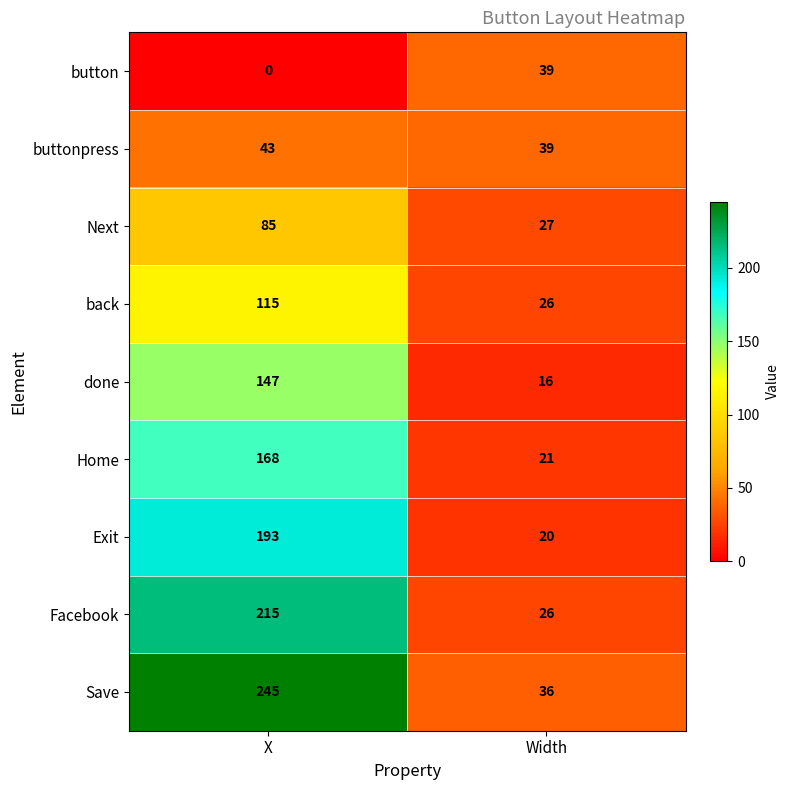

At how many categories does at least one series exceed 85?

1